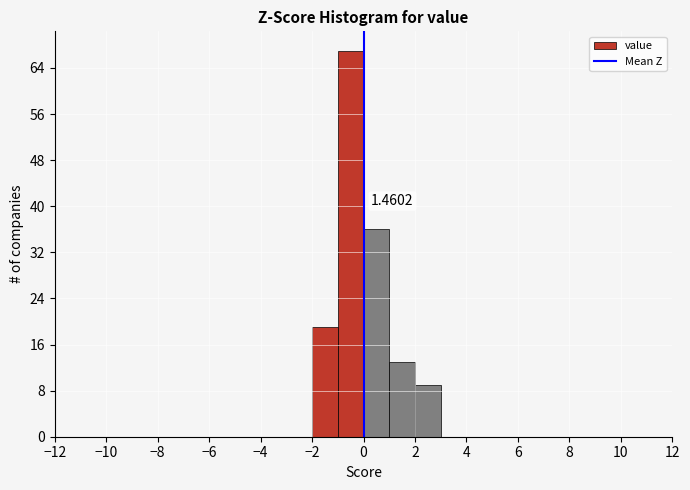

Over which range of the x-axis is the bar tallest?

-1 to 0